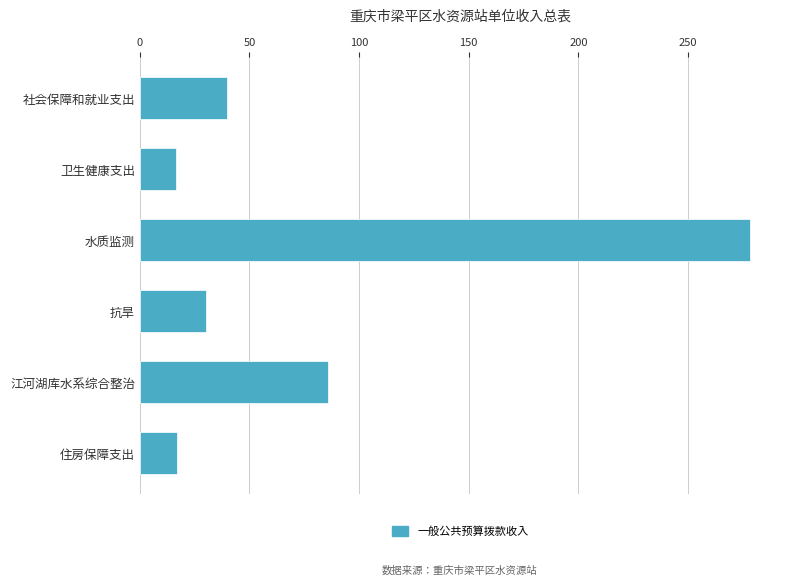

At which label is the value closest to 147?

江河湖库水系综合整治